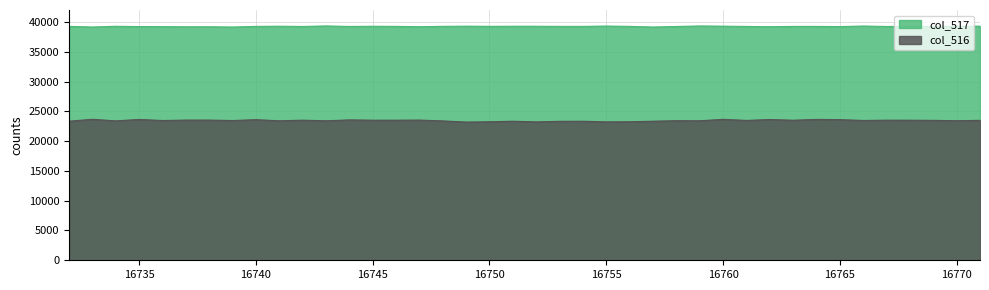

Reading left to right, what are all the values shown in this chart?

col_516: 23338	23661	23392	23634	23452	23526	23526	23451	23597	23406	23510	23406	23557	23508	23508	23526	23386	23191	23242	23336	23221	23319	23331	23225	23242	23336	23423	23410	23651	23470	23621	23500	23639	23602	23463	23511	23505	23480	23422	23480
col_517: 39255	39142	39266	39215	39207	39181	39186	39140	39247	39278	39237	39322	39239	39269	39250	39193	39258	39285	39258	39272	39272	39249	39250	39304	39250	39140	39235	39319	39286	39239	39195	39245	39245	39218	39307	39237	39250	39254	39255	39290